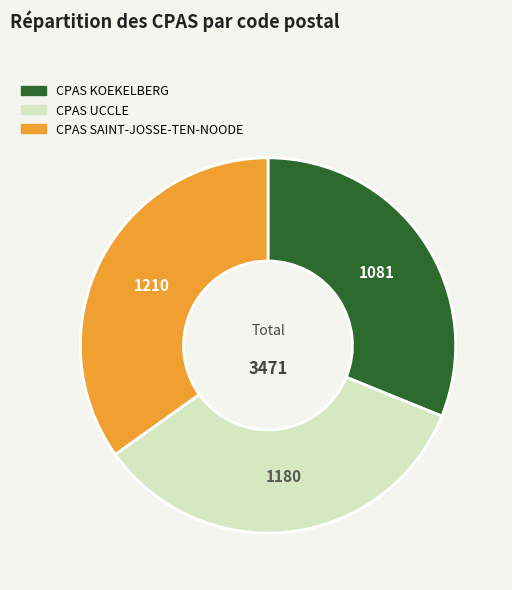

Between CPAS SAINT-JOSSE-TEN-NOODE and CPAS UCCLE, which is larger?

CPAS SAINT-JOSSE-TEN-NOODE